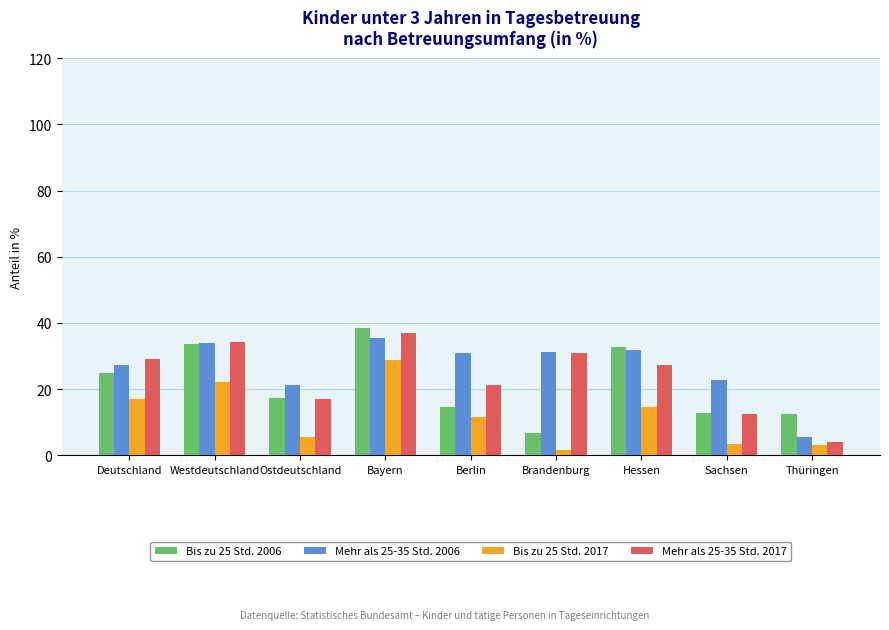

At which label does Bis zu 25 Std. 2017 reach its peak?

Bayern